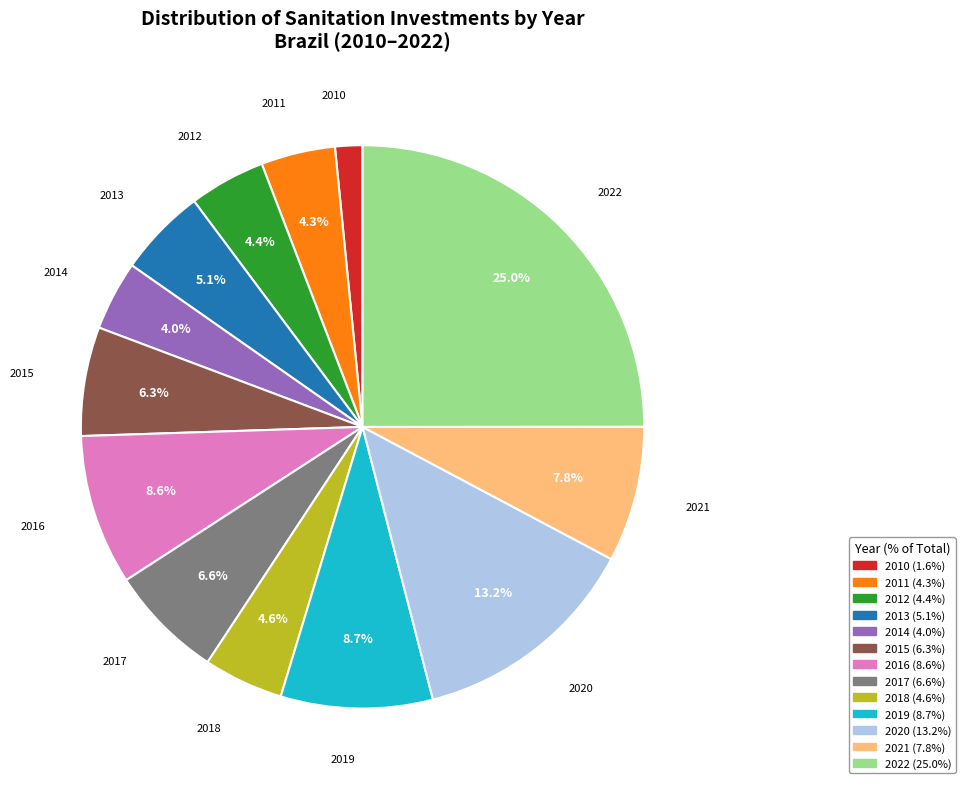

What portion of the pie excludes 2012?

95.6%